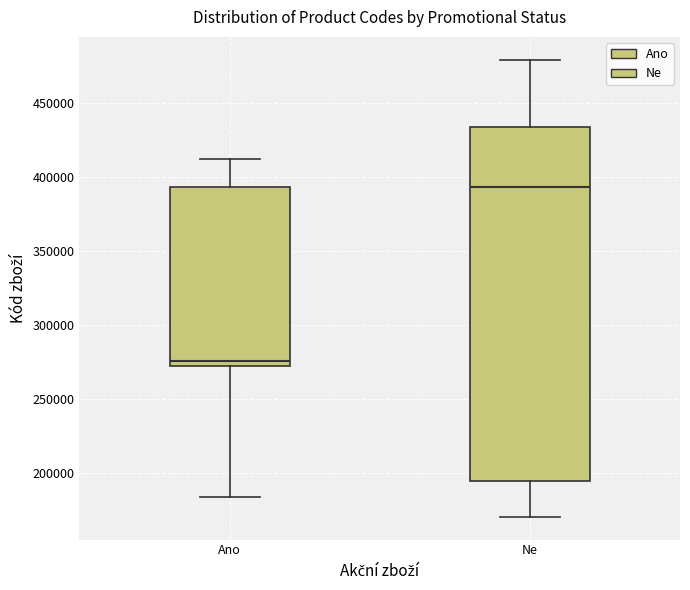

Which box's median line is the highest?

Ne